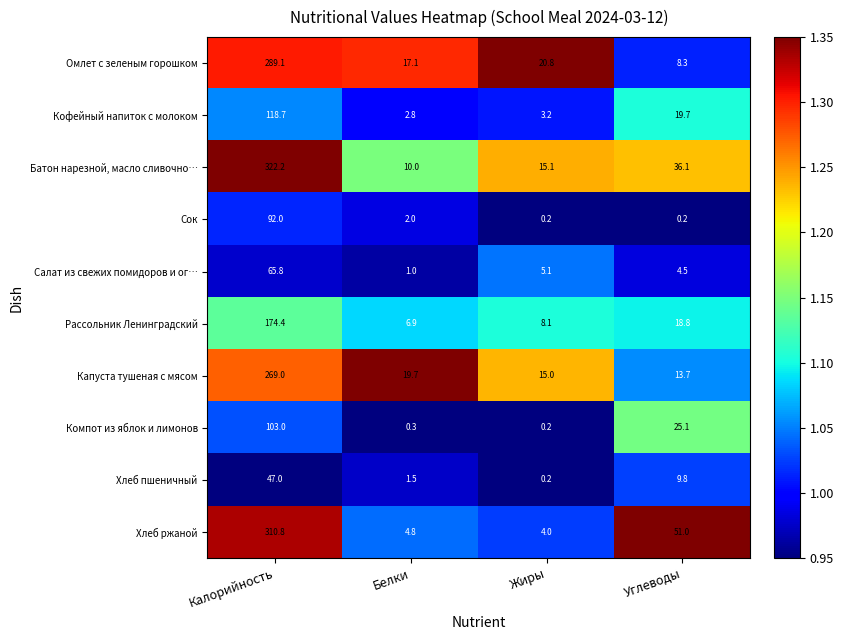

What is the sum of all Батон нарезной, масло сливочно… values?

383.4